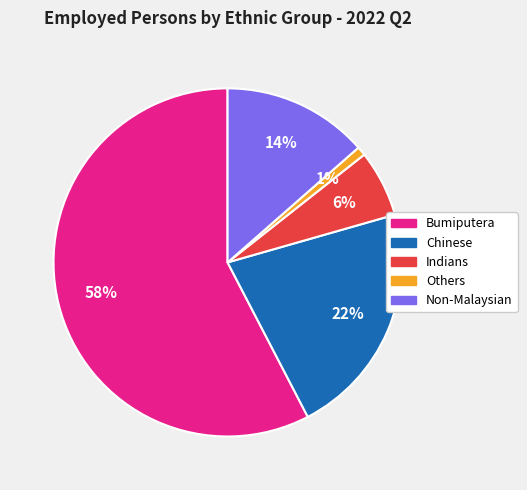

True or false: Others accounts for 1% of the total.

True